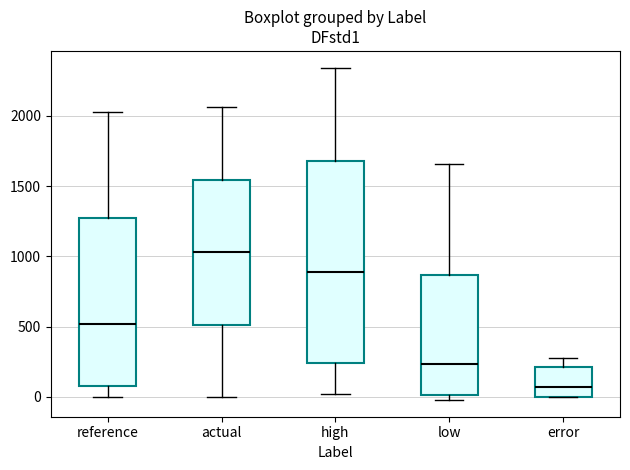

Which box is the tallest, from its lower edge to its upper edge?

high